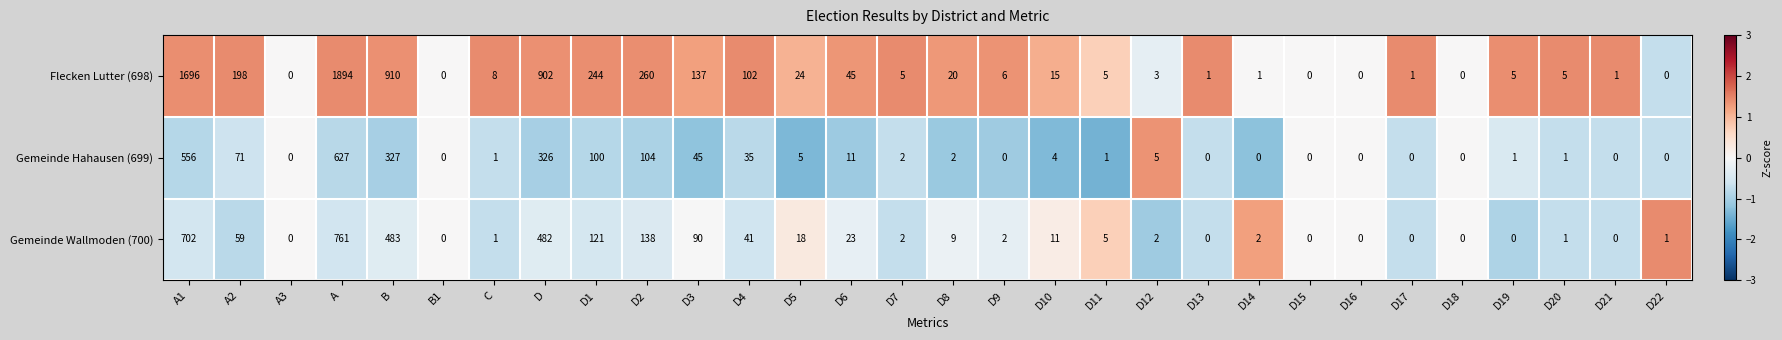

Which category has the highest value across all series?

A